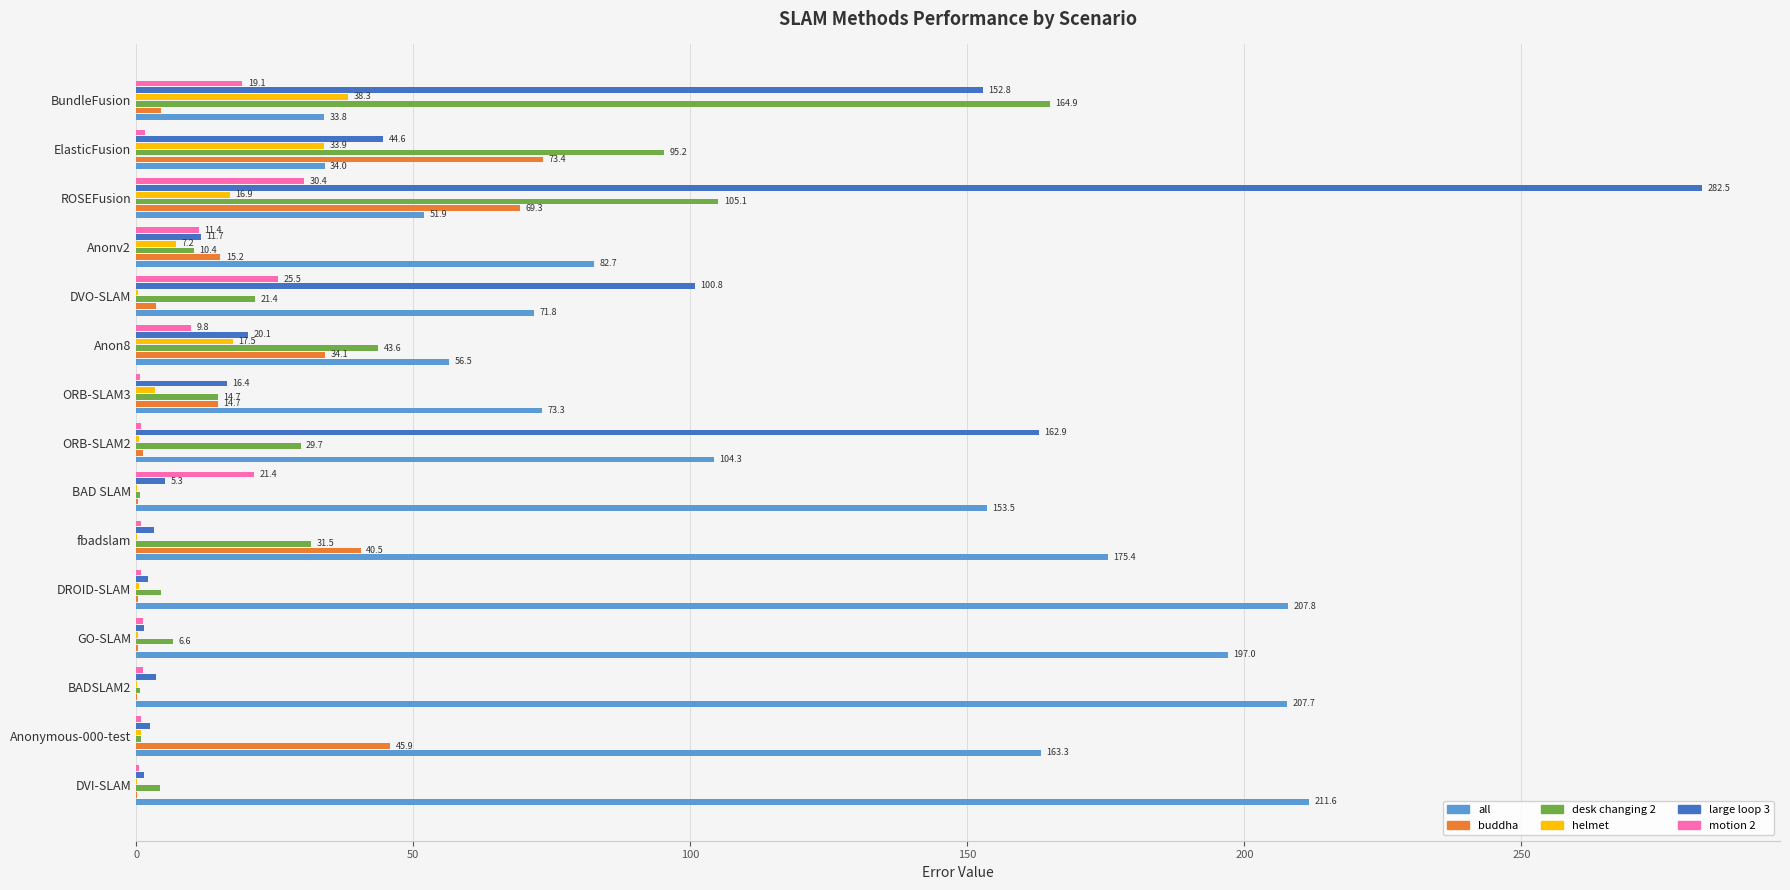

Where is large loop 3 nearest to the value 141?

BundleFusion